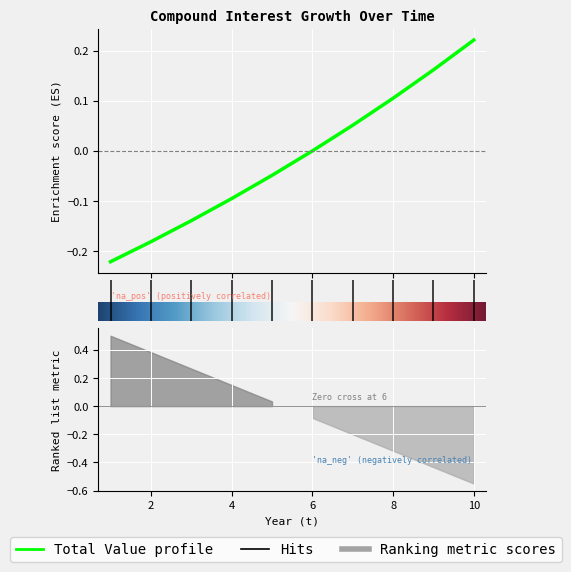

Reading left to right, list all the values displayed in this chart.

-0.2	-0.2	-0.1	-0.1	-0.0	-0.0	0.1	0.1	0.2	0.2